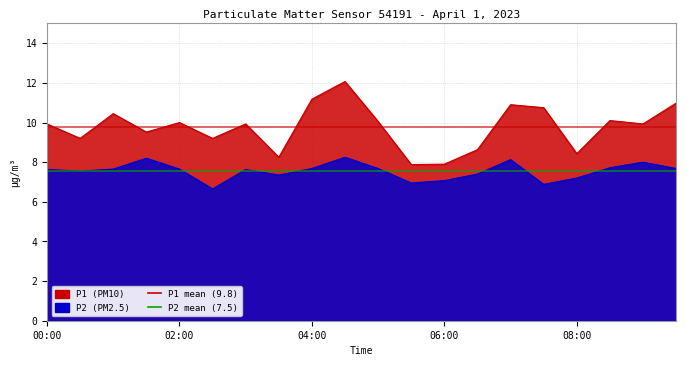

What is the average value of the P2 mean (7.5) series?

7.5